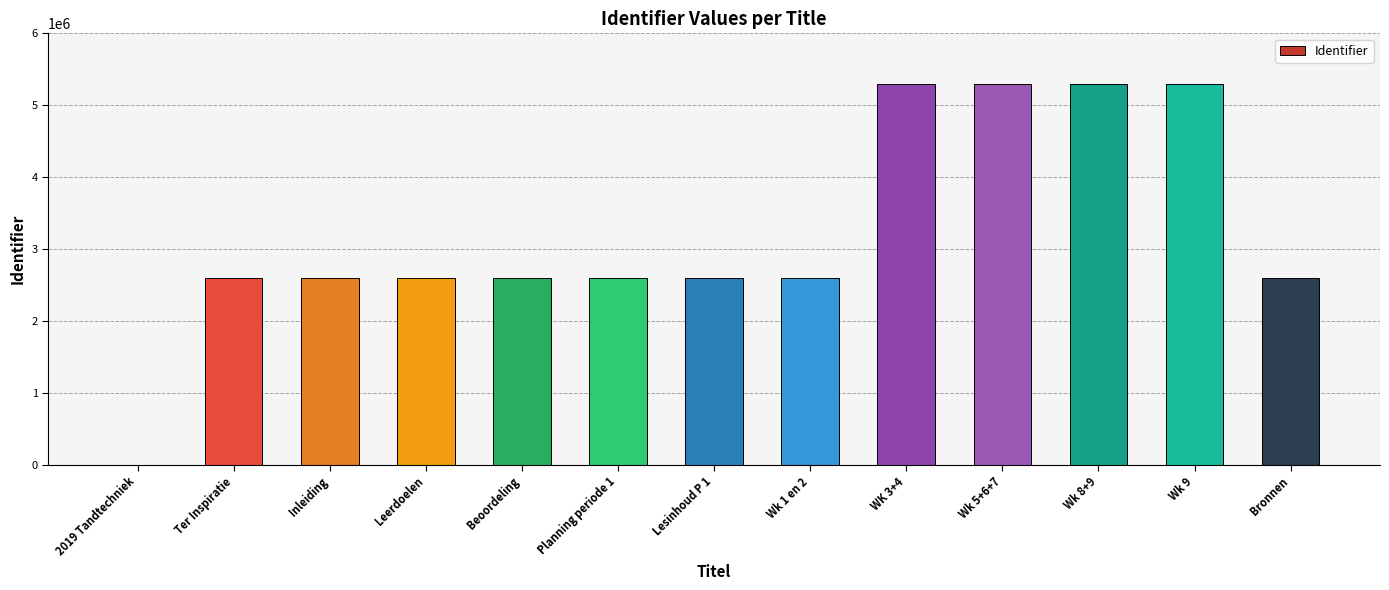

What is the maximum value shown in the chart?

5290062